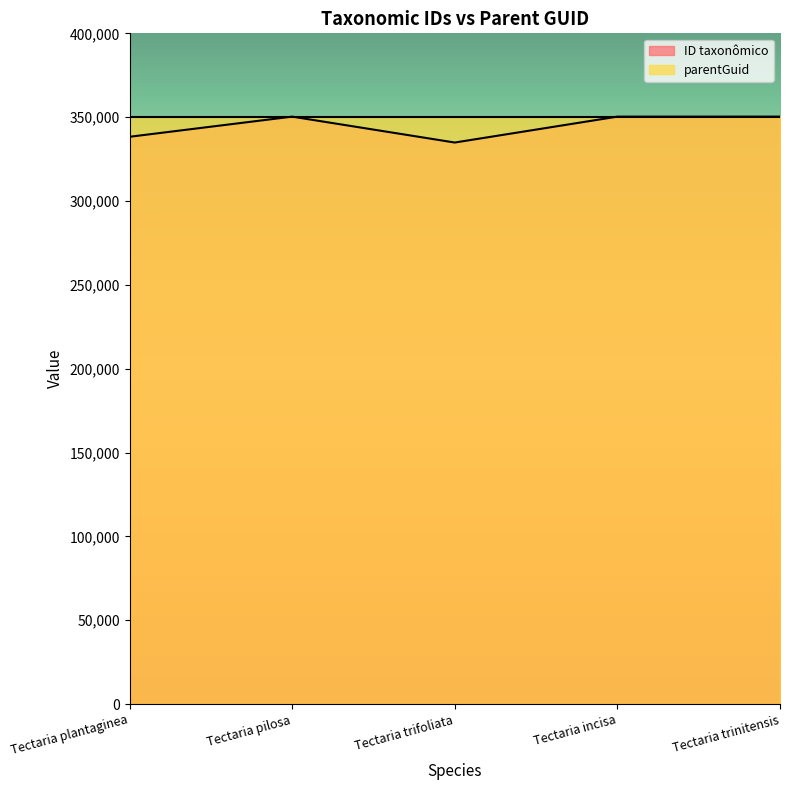

List the labels in order of value, smallest first.

Tectaria trifoliata, Tectaria plantaginea, Tectaria incisa, Tectaria pilosa, Tectaria trinitensis